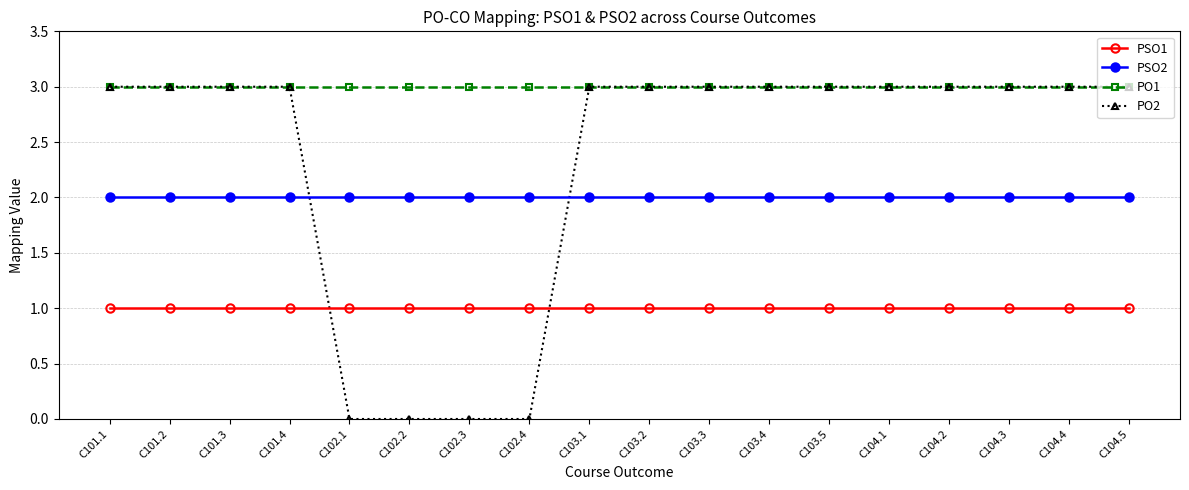

What position from the right is C103.3?

8